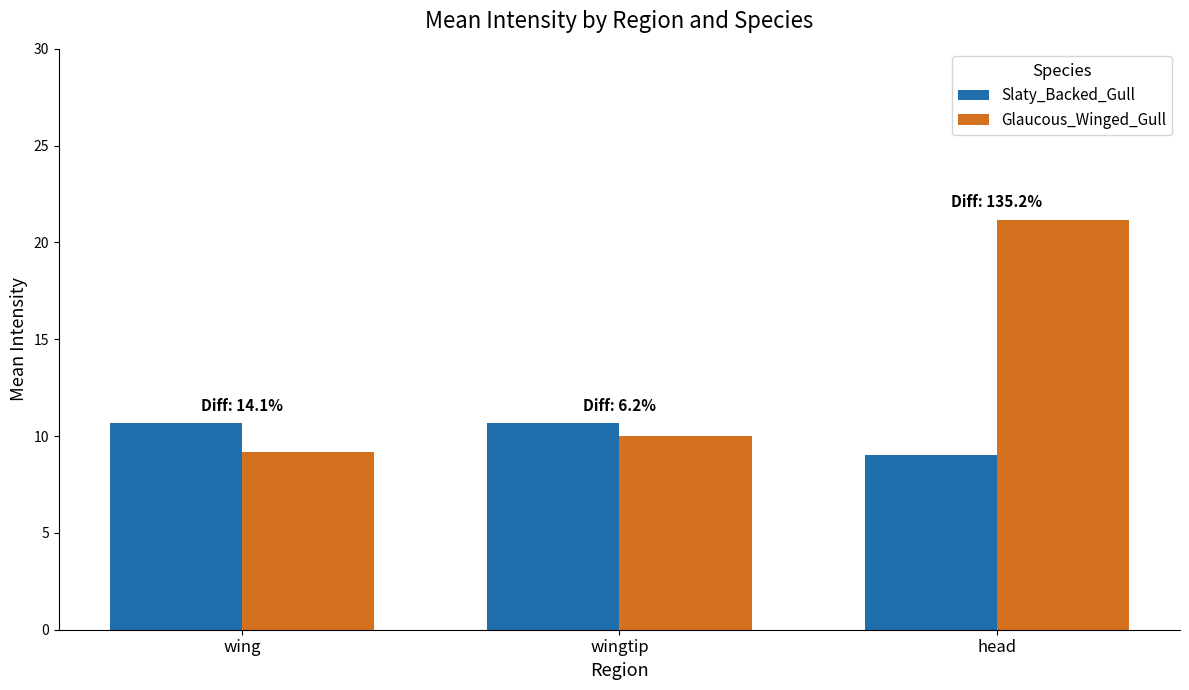

At which category does the chart reach its peak across all series?

head